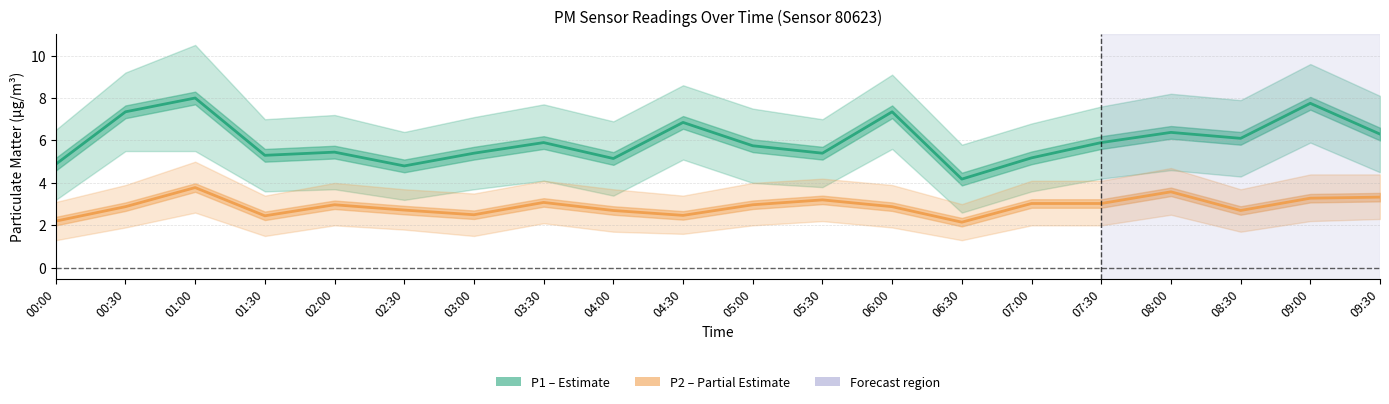

Where is P2 (PM2.5) nearest to the value 2?

06:30